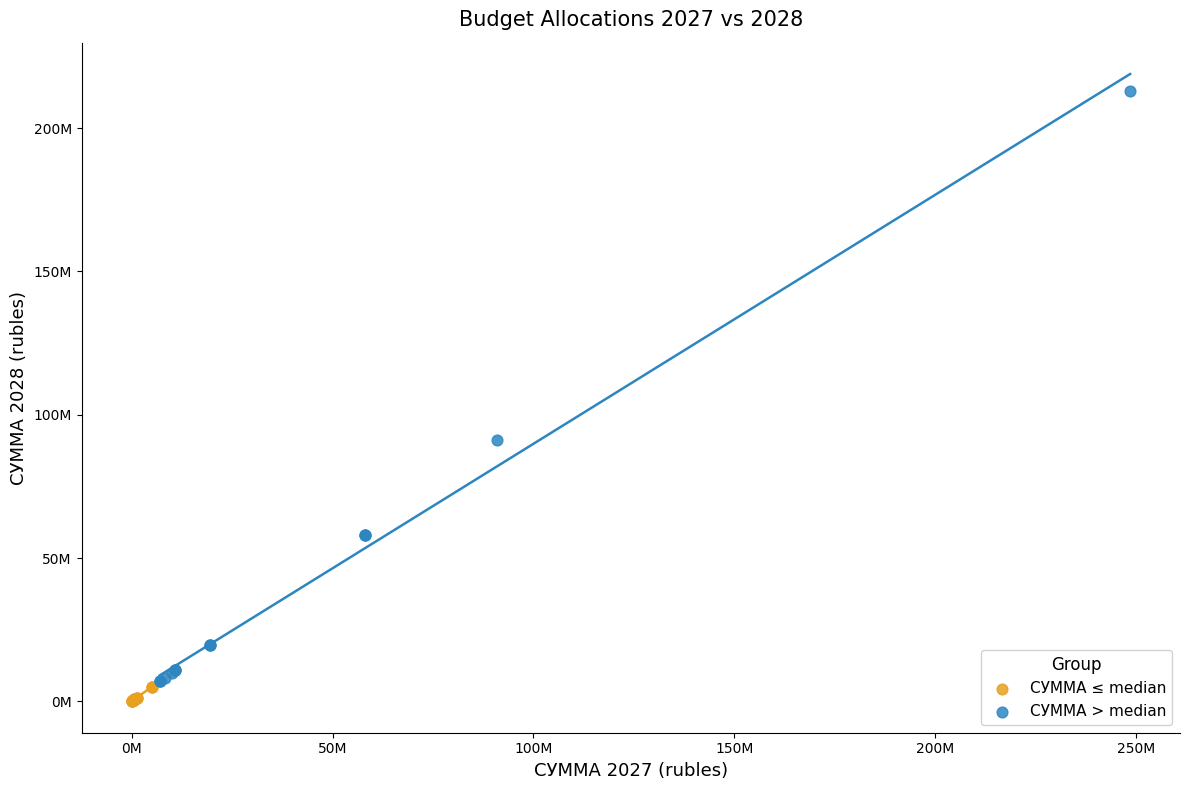

What are all the series names shown in the legend?

СУММА ≤ median, СУММА > median